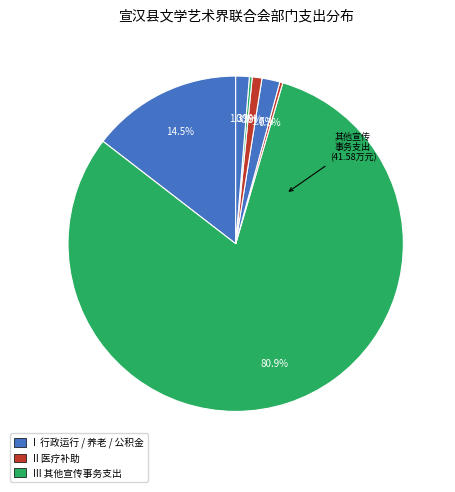

Rank the categories by value from lowest to highest.

公务员医疗补助, 事业单位离退休, 行政单位医疗, 住房公积金, 机关事业单位基本养老保险缴费支出, 行政运行, 其他宣传事务支出